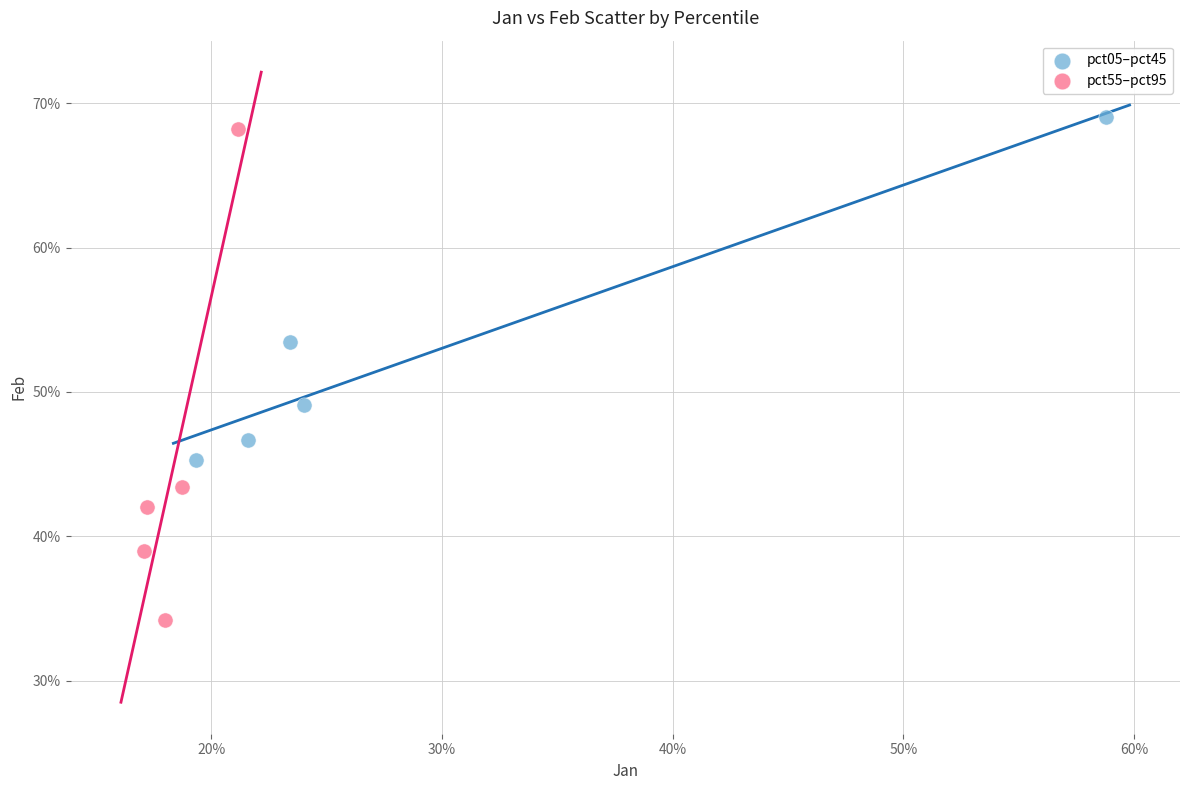

Which series has the widest spread of Y values?

pct55–pct95